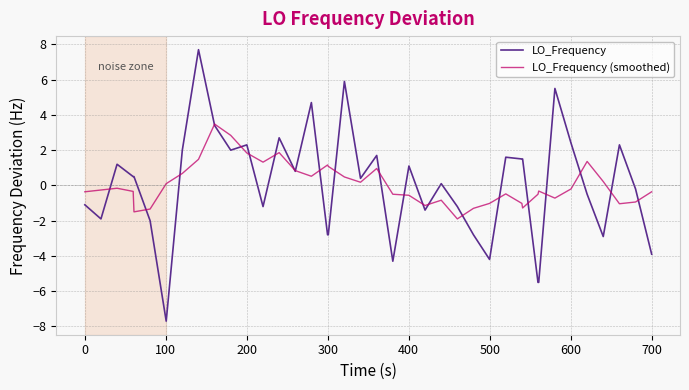

What is the minimum value for LO_Frequency (smoothed)?

-1.9